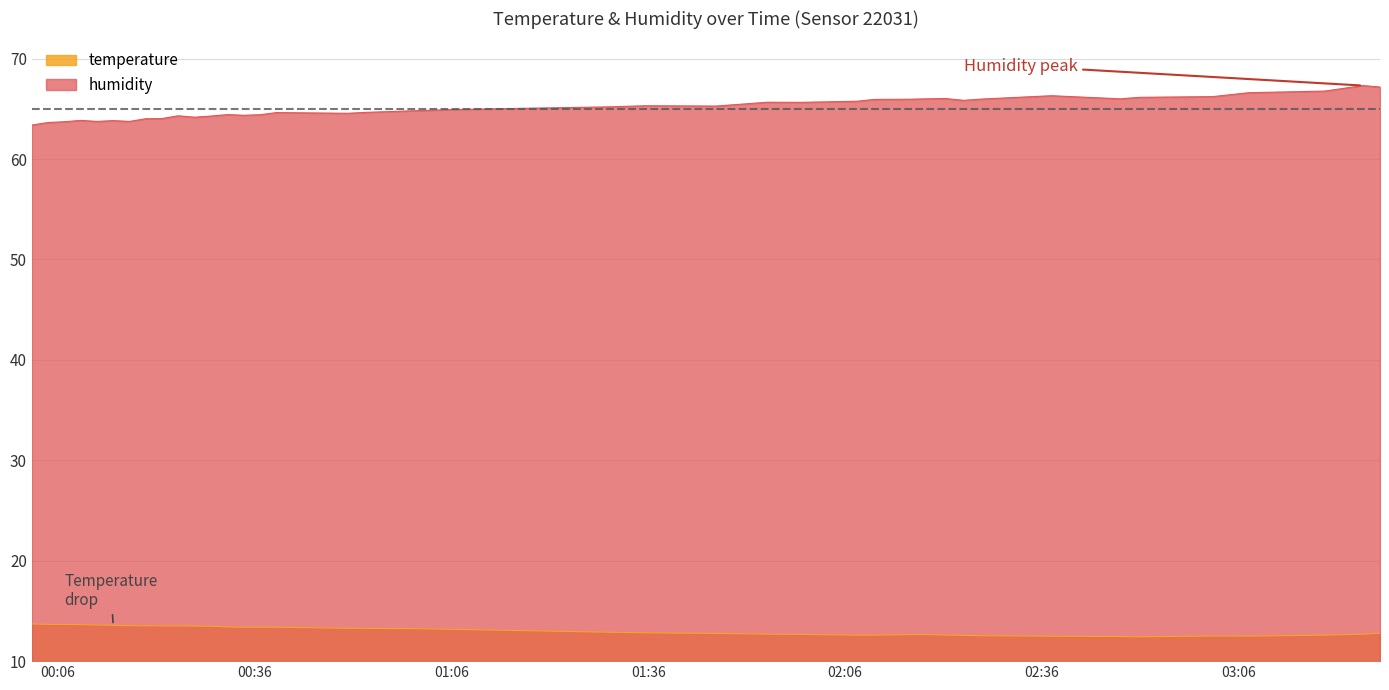

Which series has the largest total across all categories?

humidity